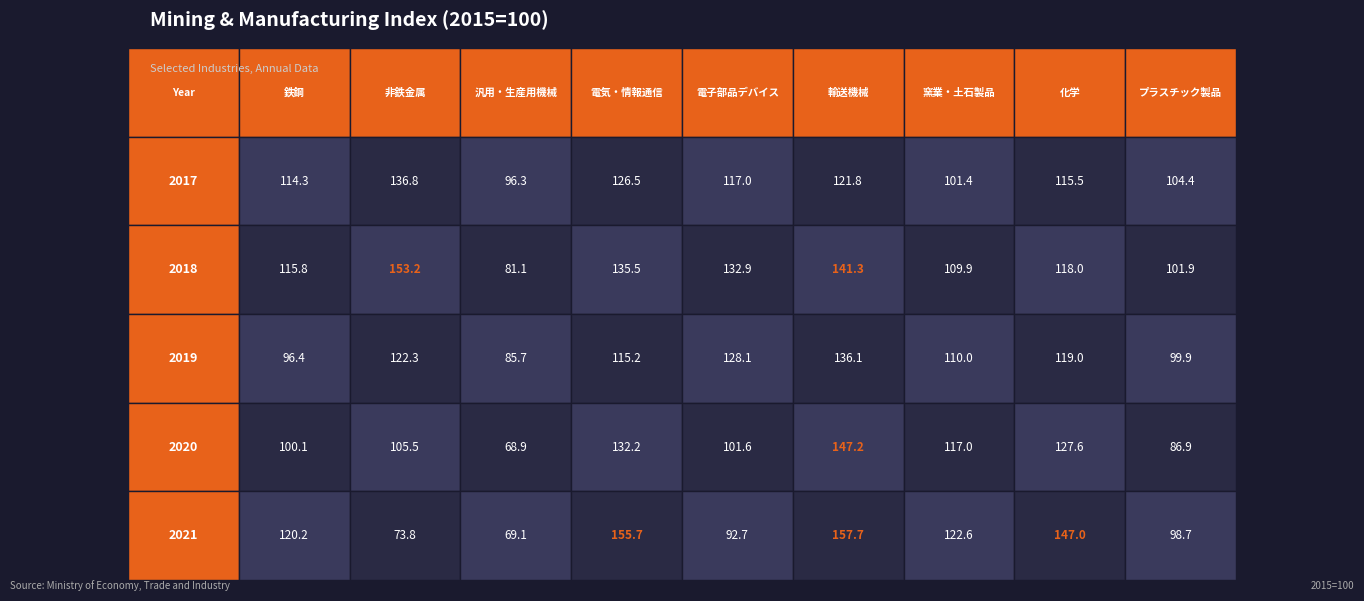

Which series has the largest range (max minus min)?

2021